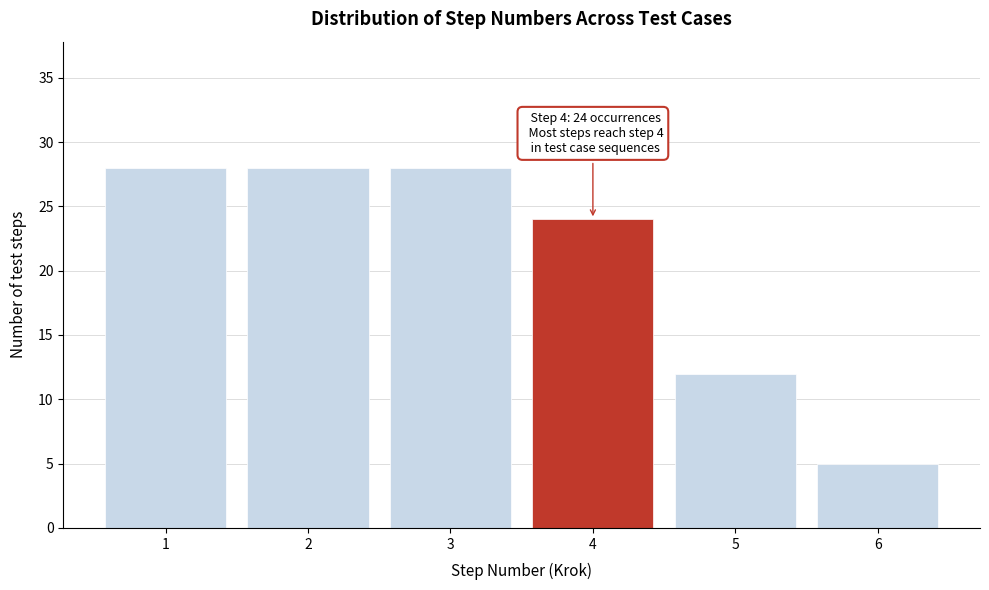

Reading left to right, list all the values displayed in this chart.

28	28	28	24	12	5